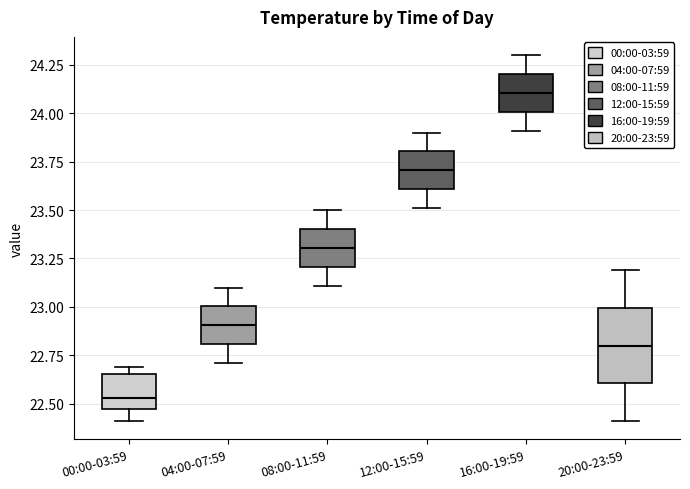

Comparing the boxes themselves (not the whiskers), which one is the tallest?

20:00-23:59